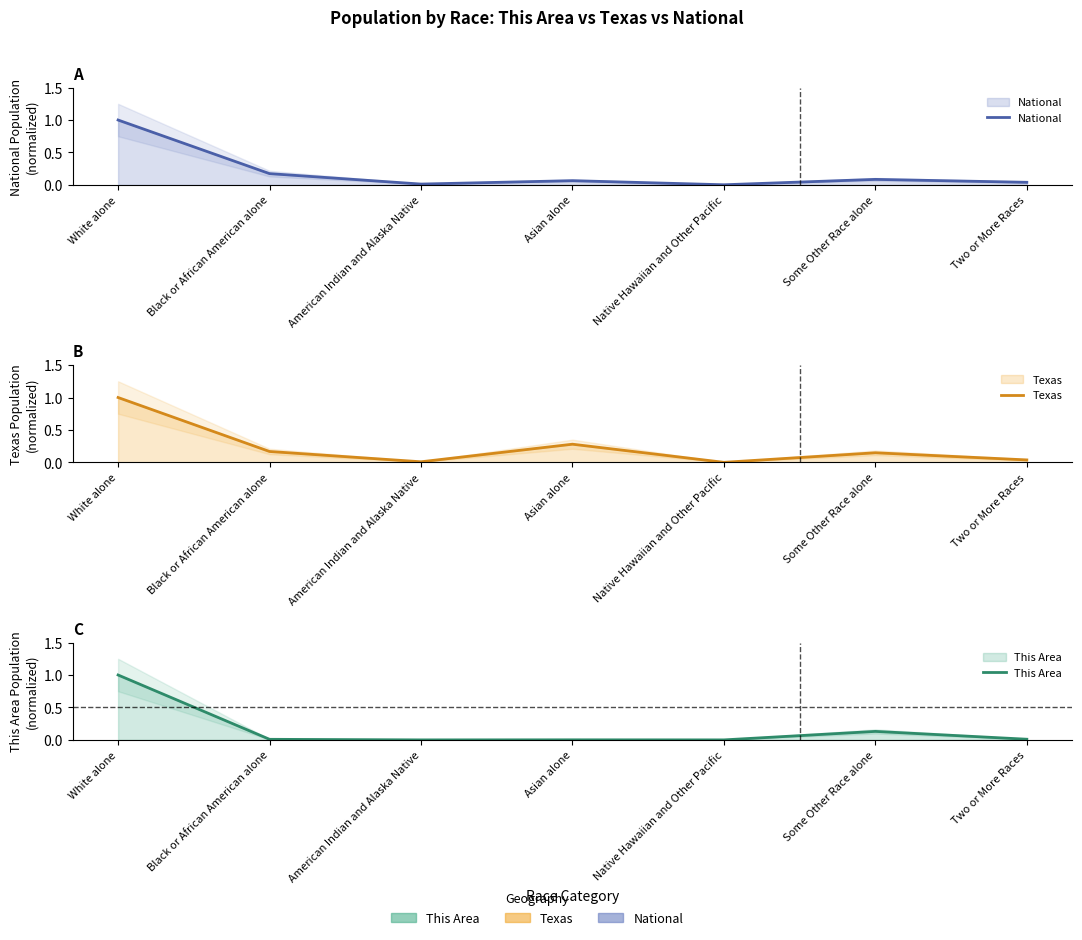

How many interior local valleys does the This Area series have?

2